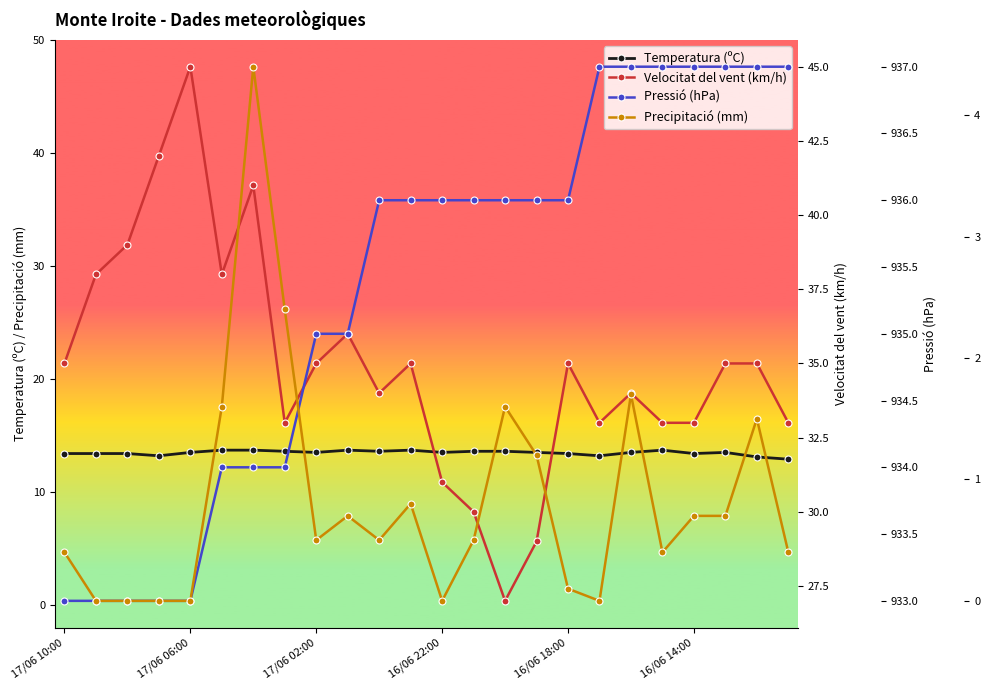

How many data points in Temperatura (ºC) are less than 13?

1